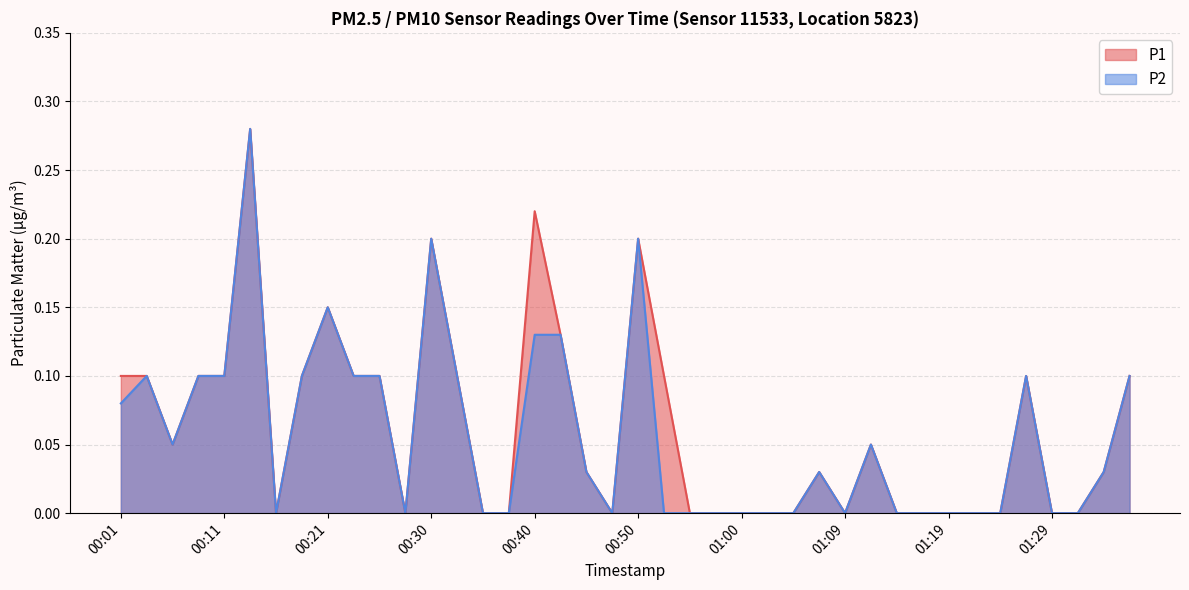

True or false: P1 and P2 intersect in this chart.

False